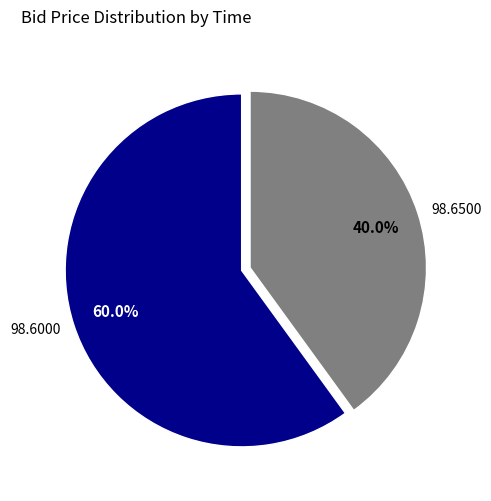

Between 98.6500 and 98.6000, which is larger?

98.6000